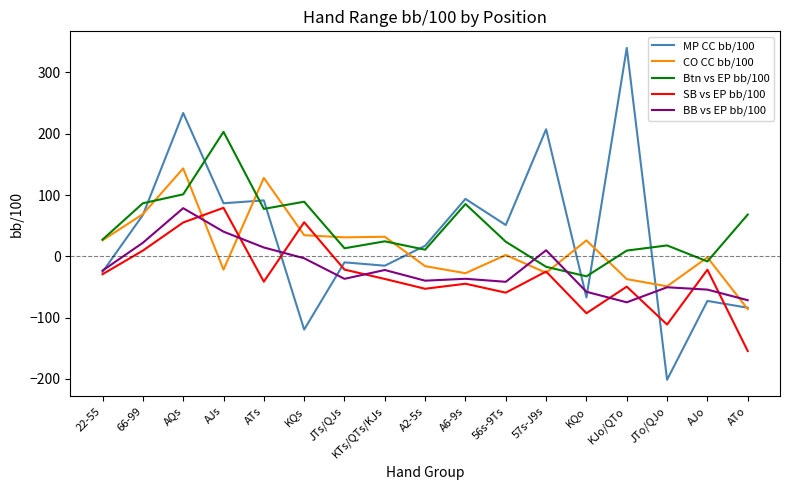

At which category does Btn vs EP bb/100 reach its first local valley?

ATs